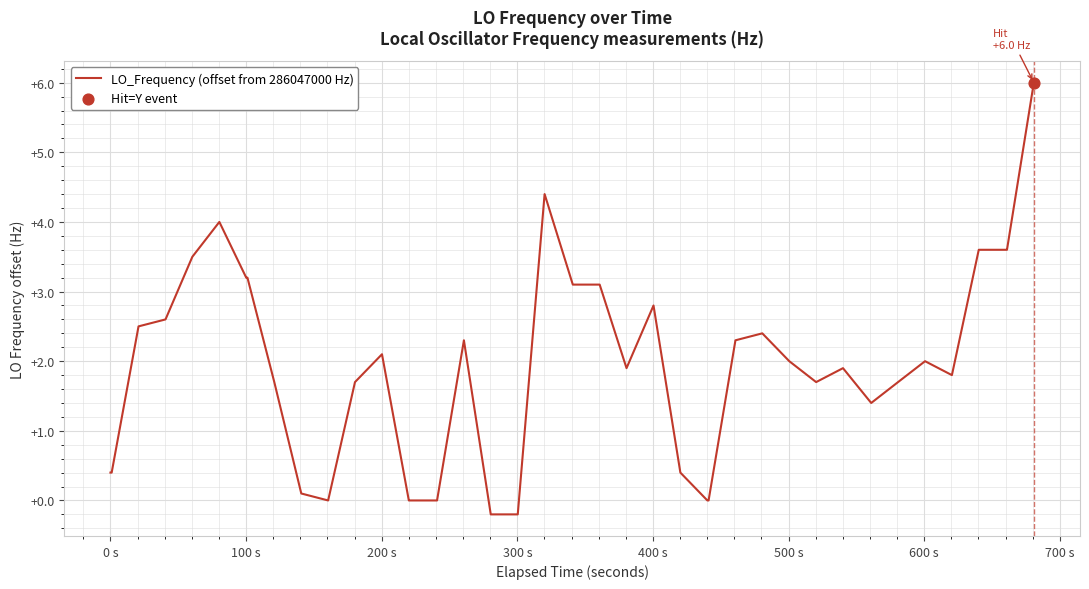

What is the difference between the maximum and minimum values?

6.2